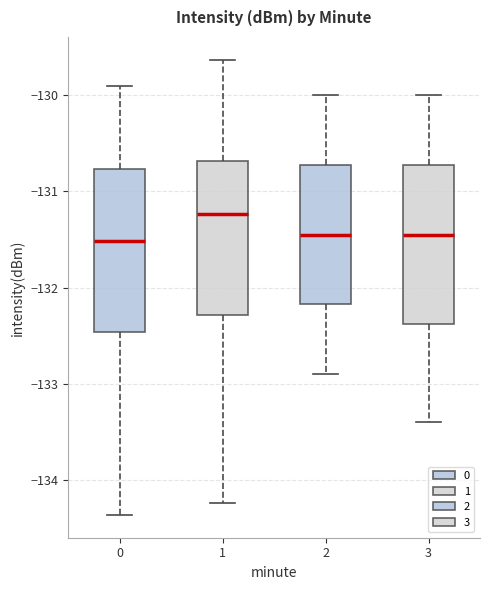

Reading left to right, transcribe this box plot: for each box, give where its median line is, the range the box spans, and where its two whiskers end, as read against the y-axis. The values are not printed on the chart, so give them approximately, as read against the axis.

0: median -131.5, box -132.5 to -130.8, whiskers -134.4 to -129.9
1: median -131.2, box -132.3 to -130.7, whiskers -134.2 to -129.6
2: median -131.4, box -132.2 to -130.7, whiskers -132.9 to -130.0
3: median -131.4, box -132.4 to -130.7, whiskers -133.4 to -130.0